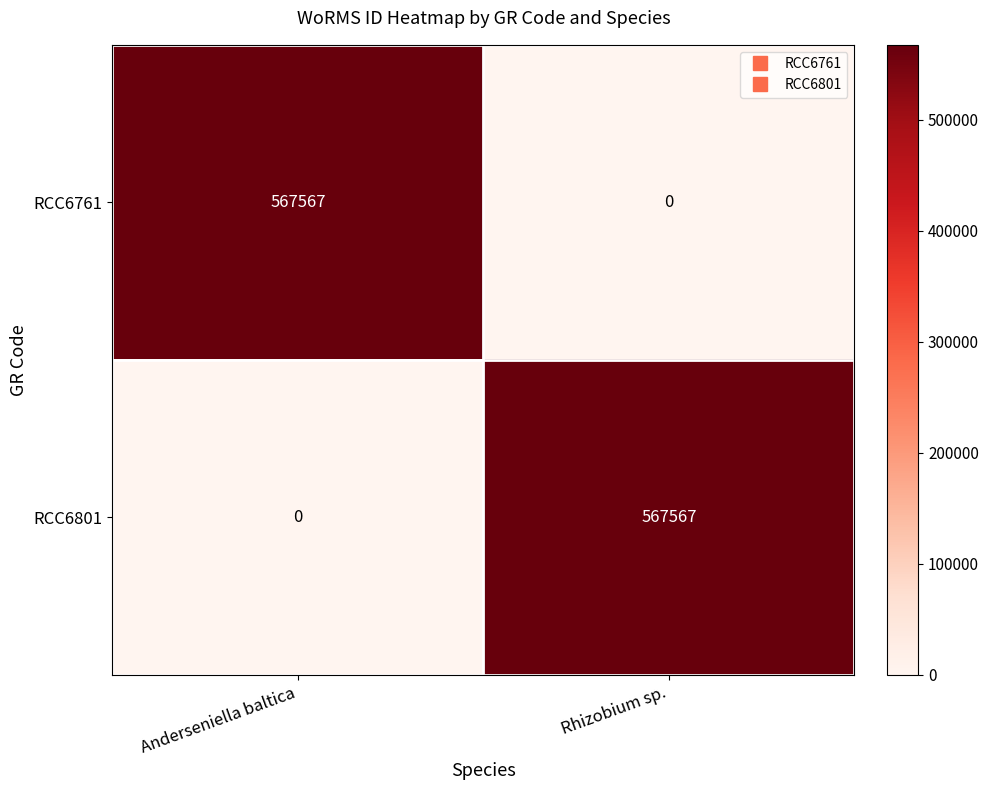

True or false: RCC6761 has a value of 567567 at Anderseniella baltica.

True